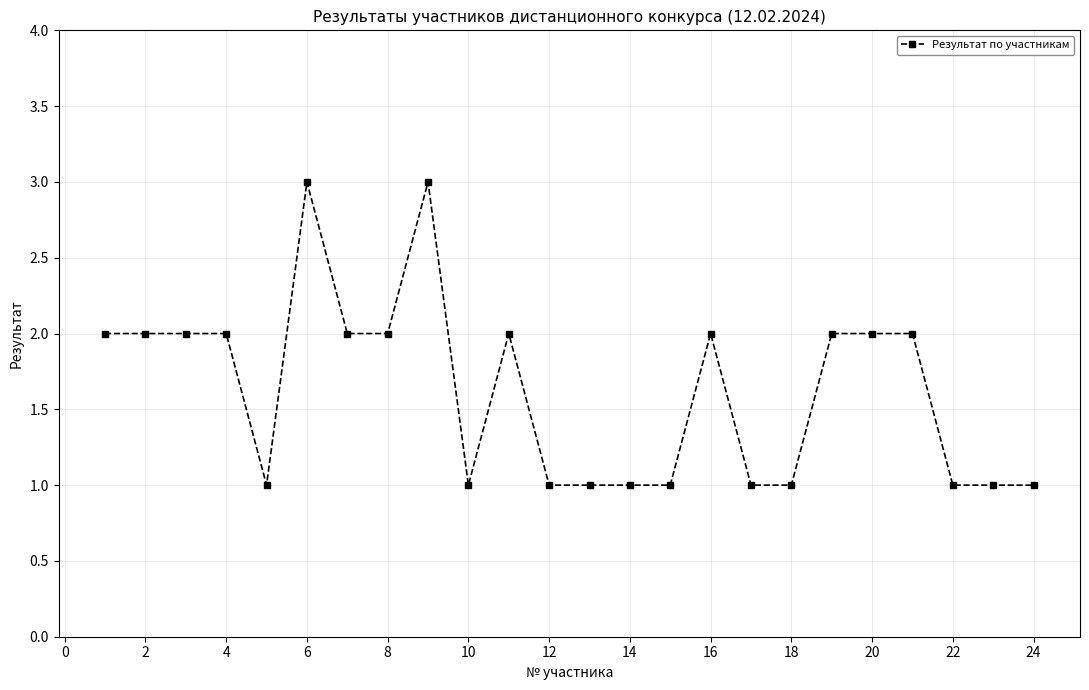

How many categories are shown in the chart?

24